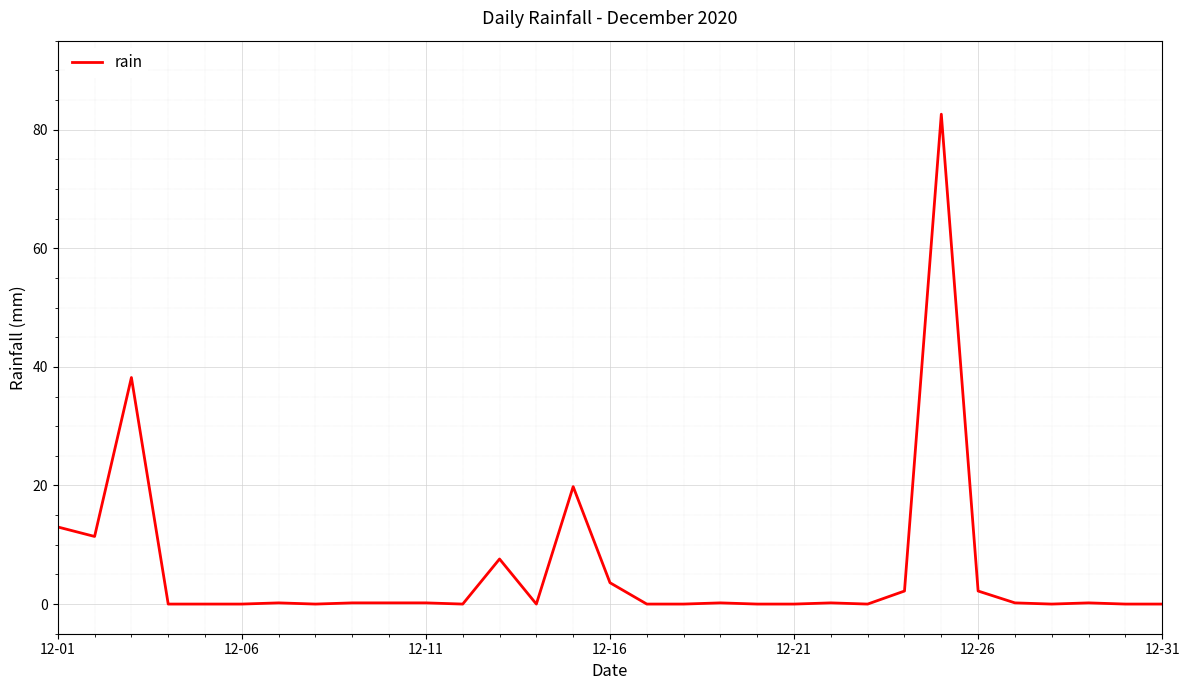

How many categories are shown in the chart?

31